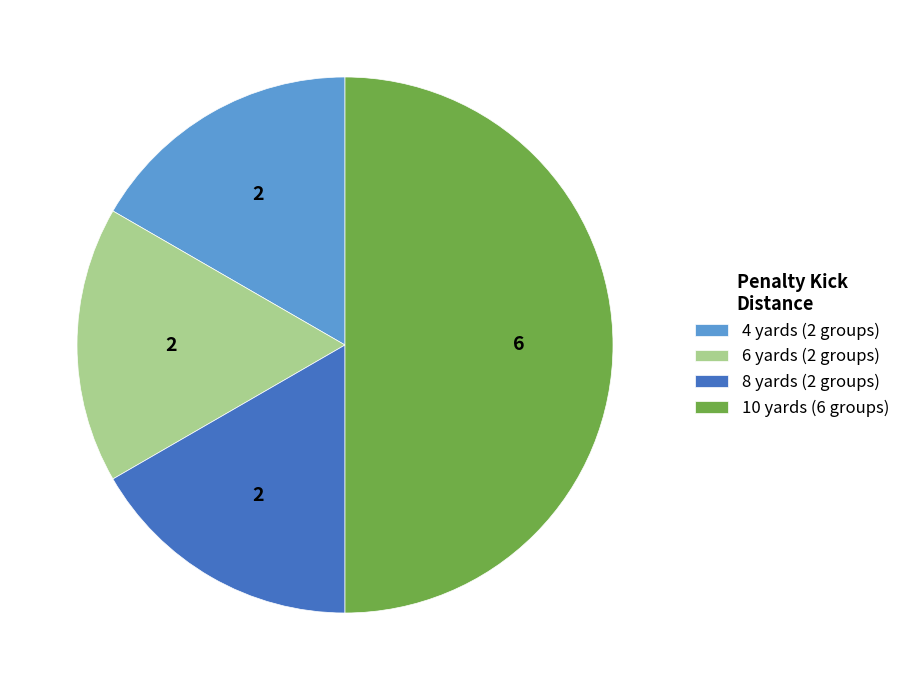

Does 6 yards (2 groups) account for over 50% of the chart?

No